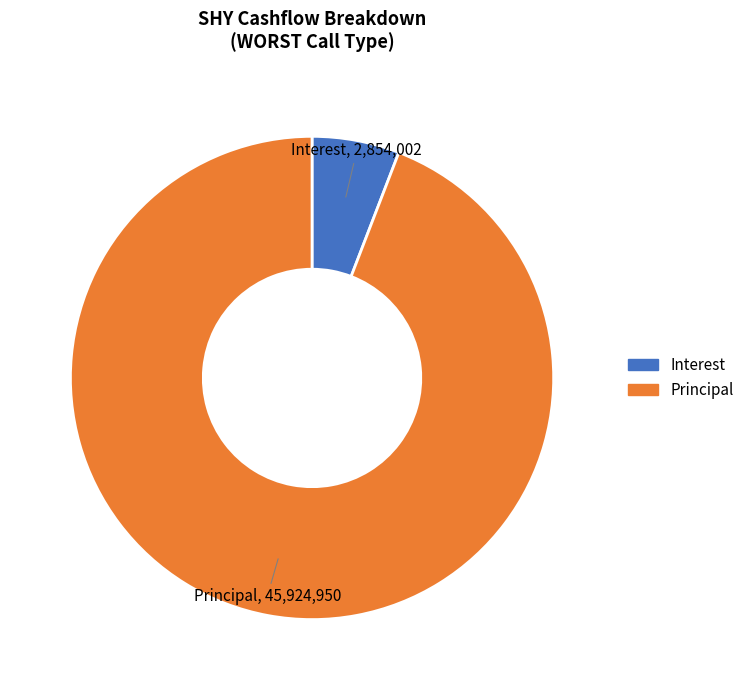

Is there a majority slice in this chart?

Yes